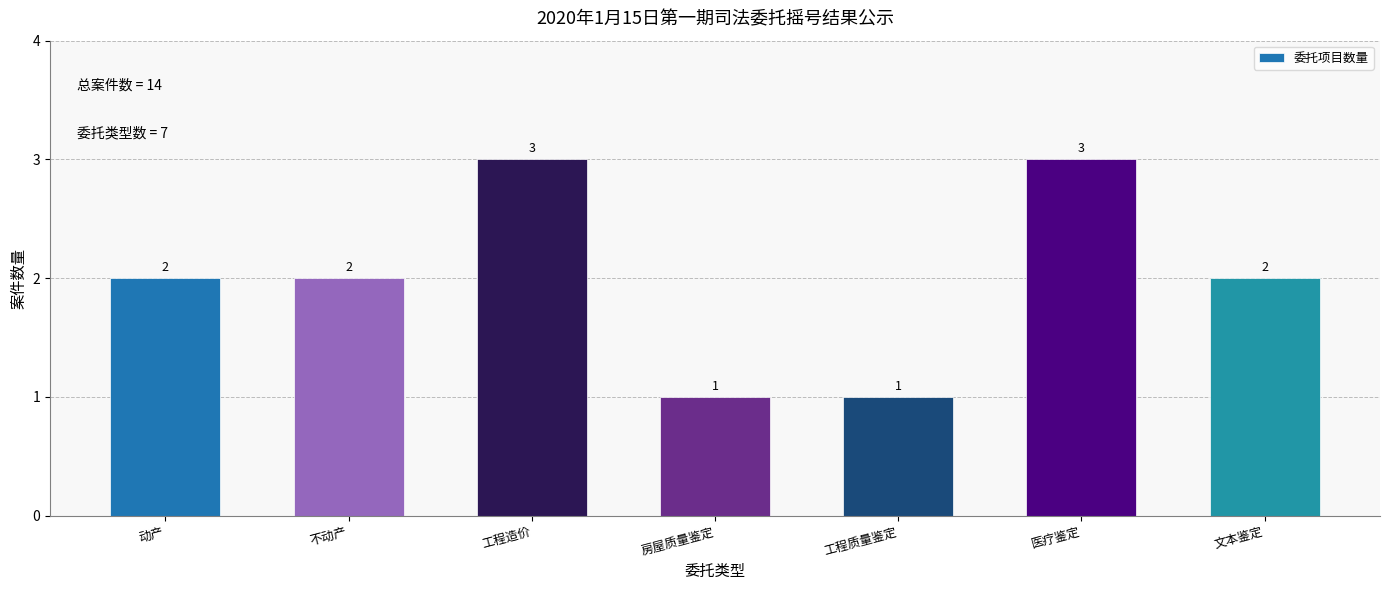

Reading left to right, what are all the values shown in this chart?

动产=2	不动产=2	工程造价=3	房屋质量鉴定=1	工程质量鉴定=1	医疗鉴定=3	文本鉴定=2